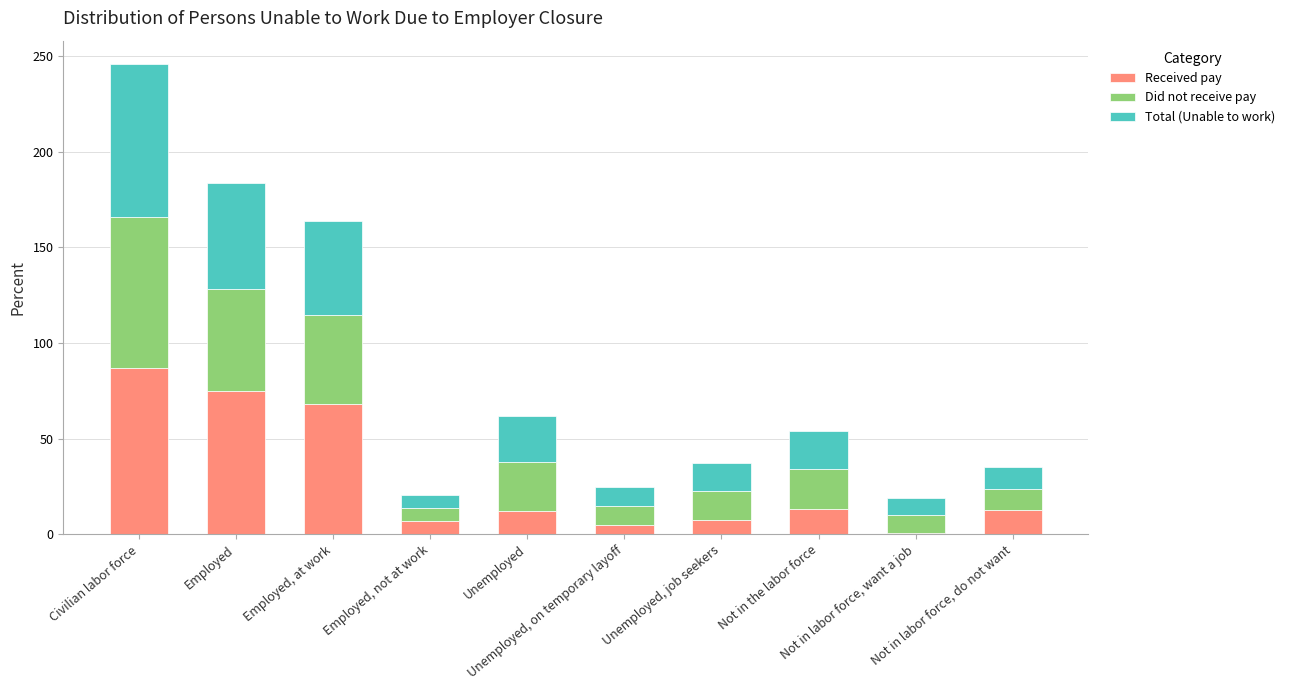

Where does the Received pay series first go above 12?

Civilian labor force